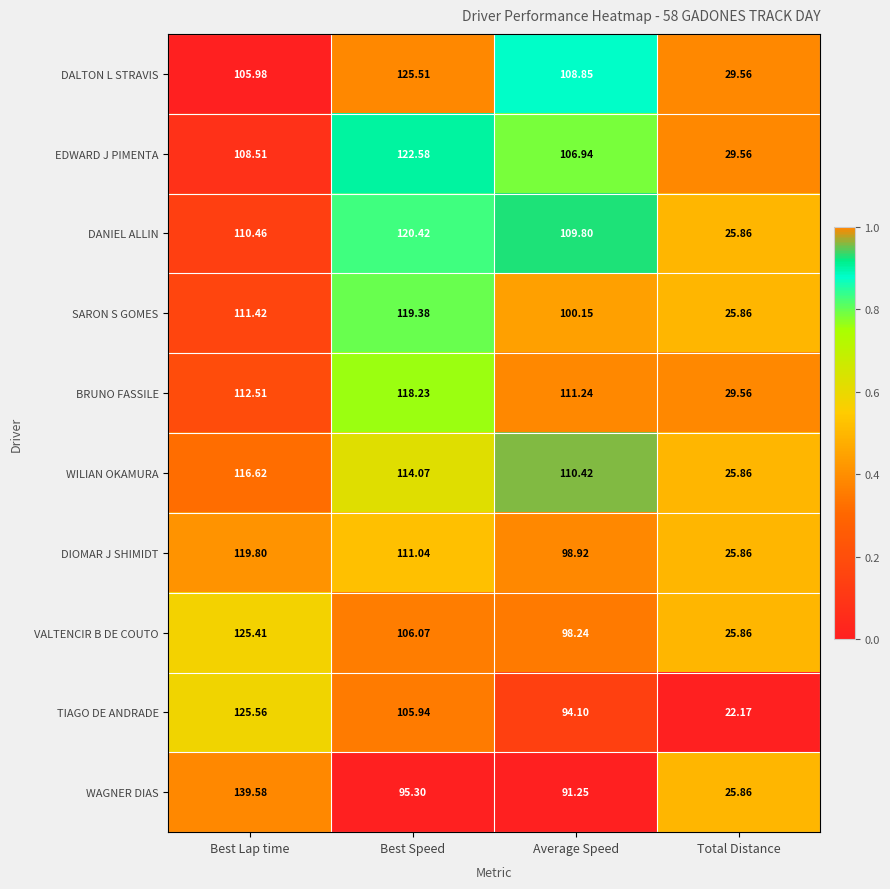

Rank the series by their maximum value, from highest to lowest.

WAGNER DIAS, TIAGO DE ANDRADE, DALTON L STRAVIS, VALTENCIR B DE COUTO, EDWARD J PIMENTA, DANIEL ALLIN, DIOMAR J SHIMIDT, SARON S GOMES, BRUNO FASSILE, WILIAN OKAMURA